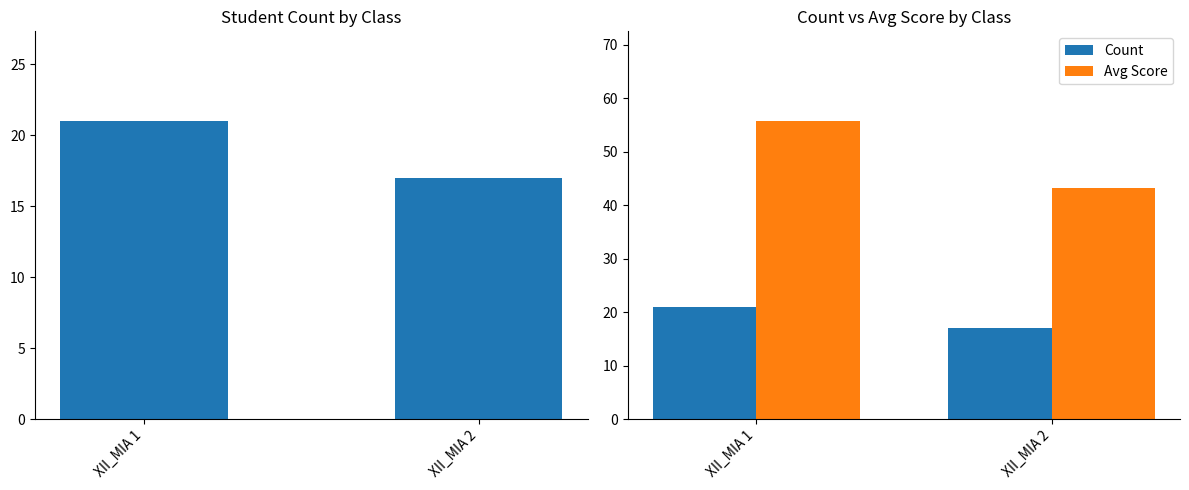

Between XII_MIA 1 and XII_MIA 2, which series saw the biggest shift?

Avg Score